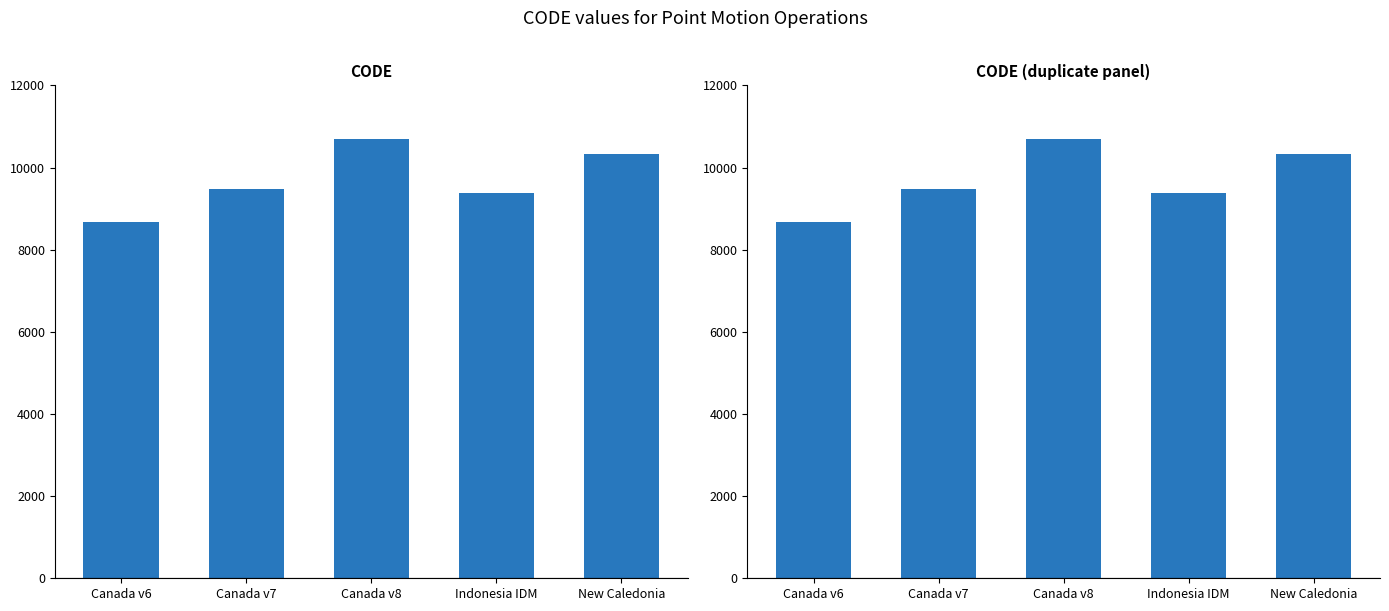

Where does the data first go above 9483?

Canada v8